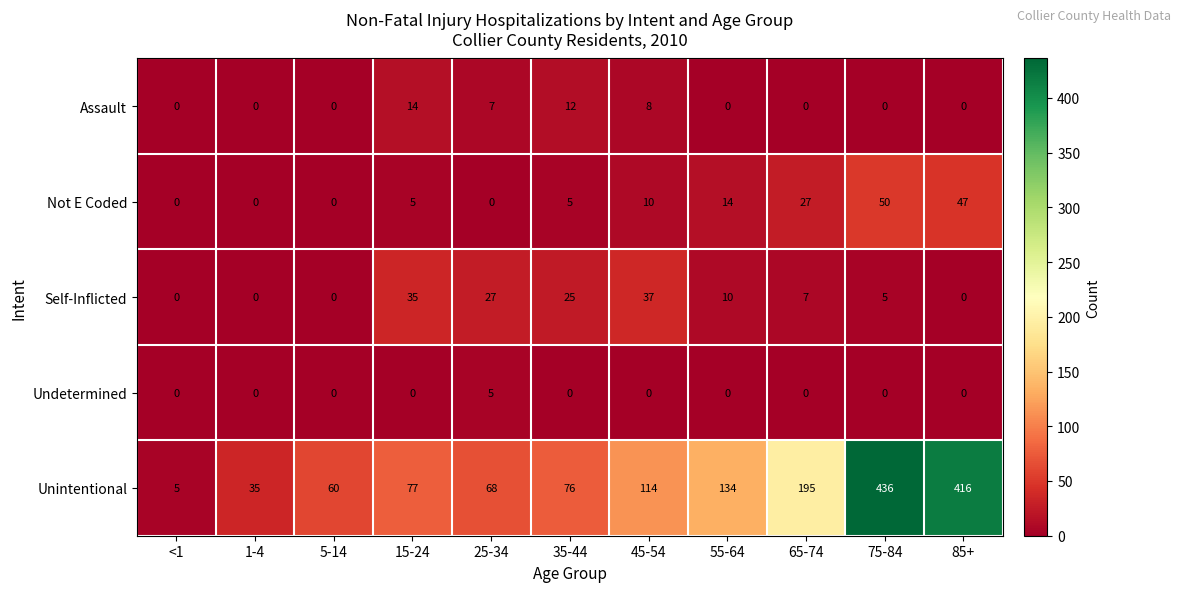

Which label corresponds to the largest value in the chart?

75-84